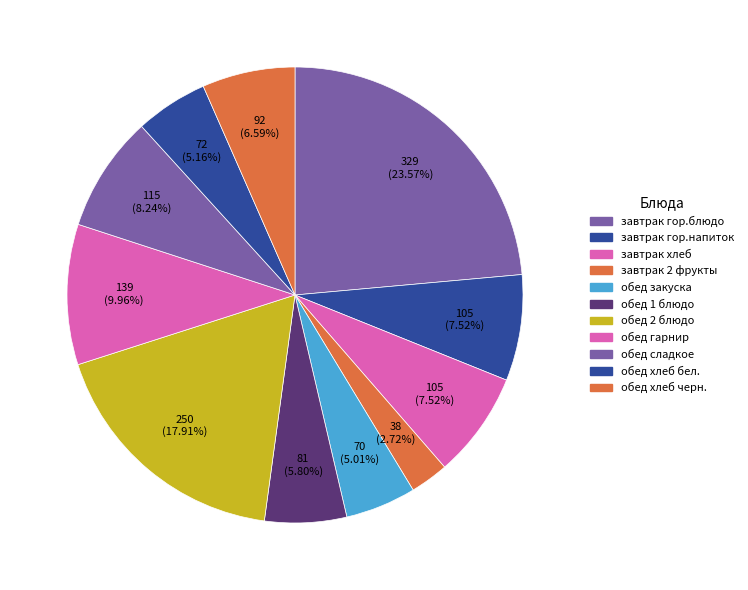

Does any single category account for the majority?

No